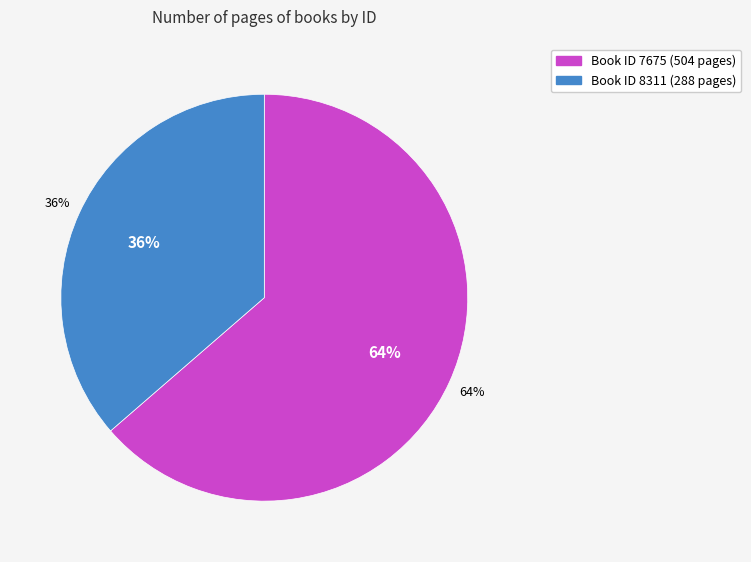

Which slice is the smallest?

8311